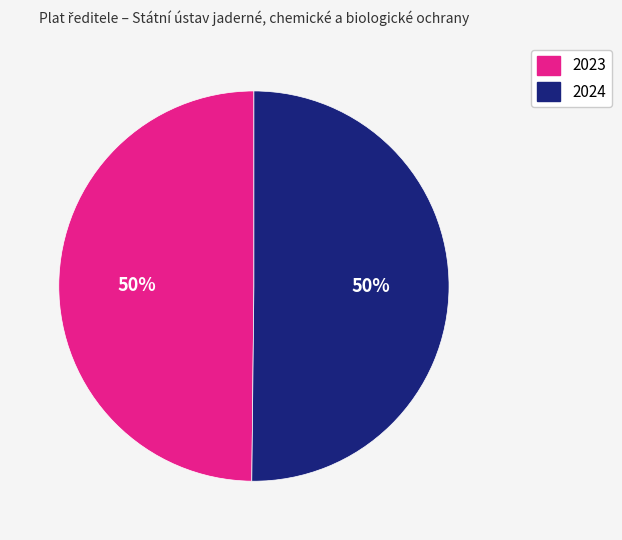

True or false: 2024 accounts for 50% of the total.

True